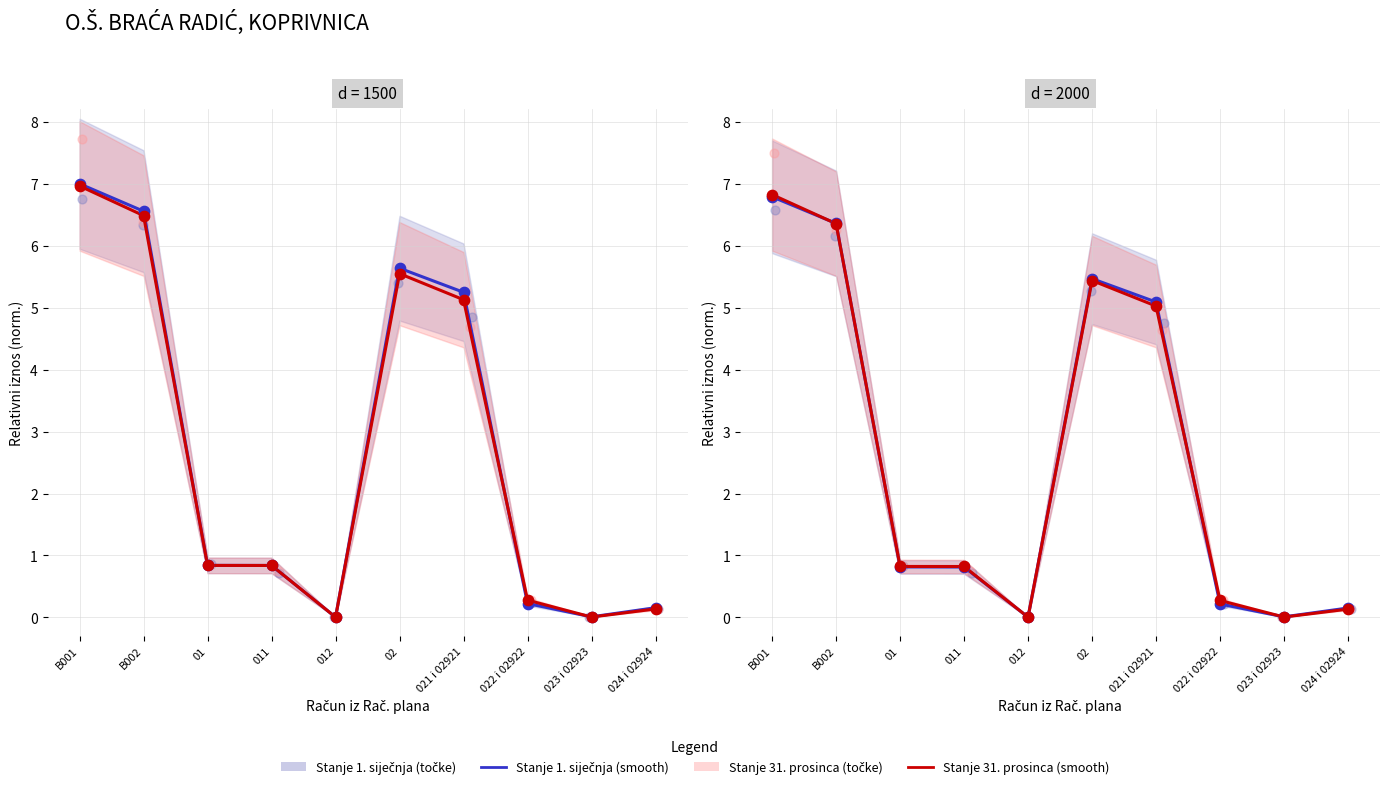

Is the value of Stanje 1. siječnja (točke) at 02 greater than the value of Stanje 31. prosinca (smooth) at 021 i 02921?

Yes